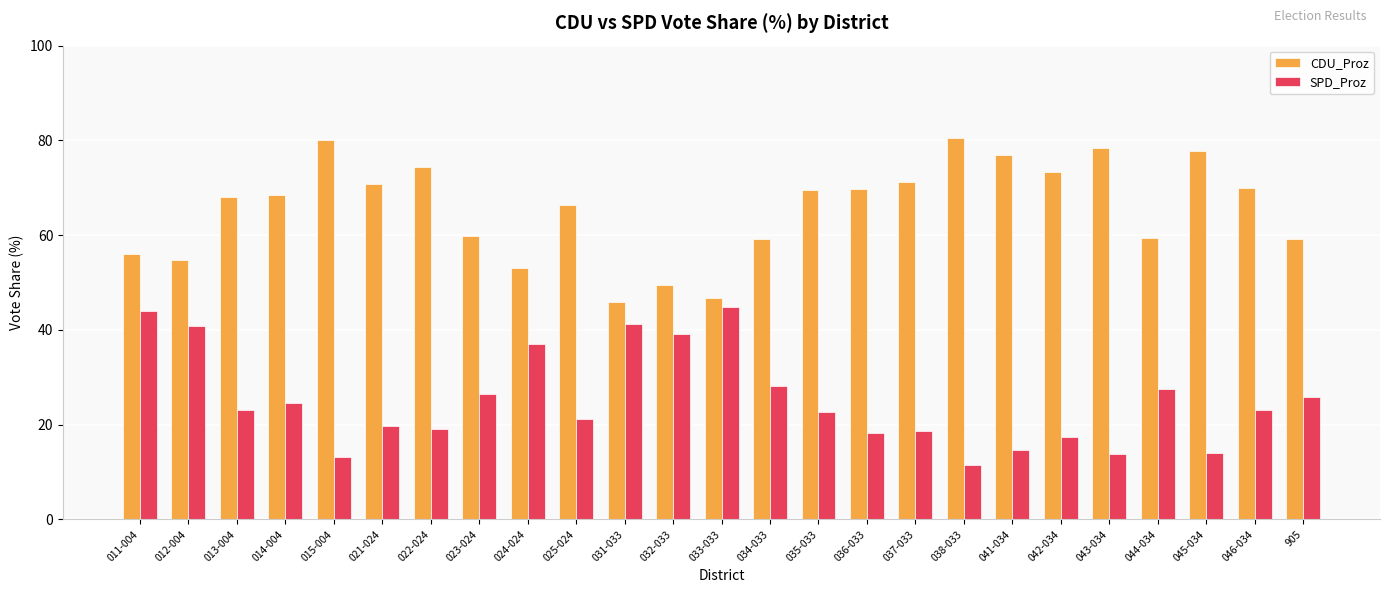

What is the minimum value for CDU_Proz?

45.9